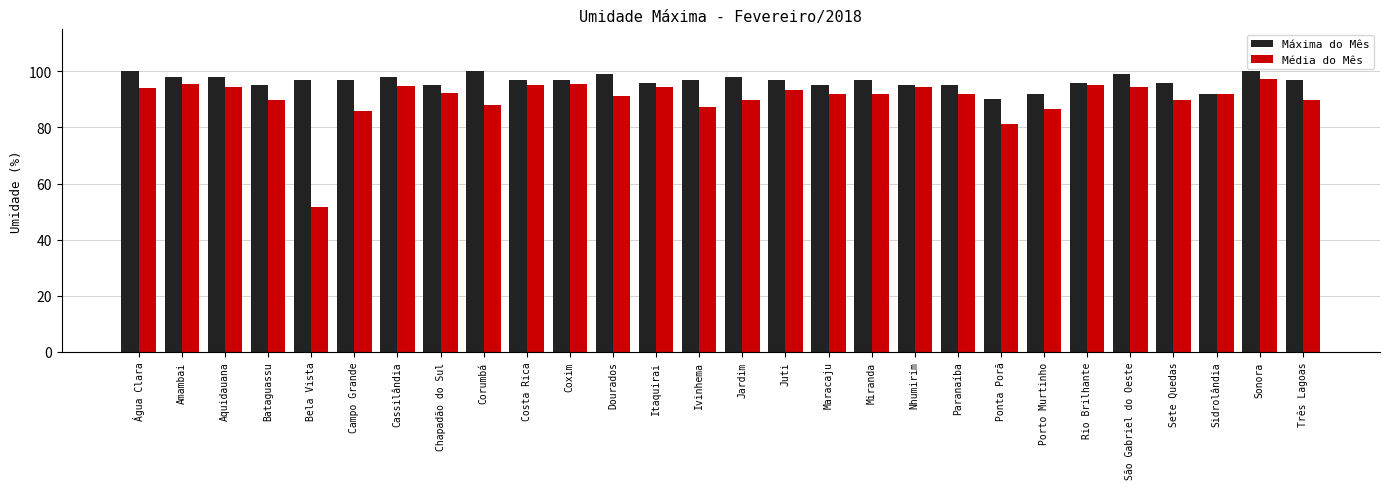

Which series has the largest total across all categories?

Máxima do Mês